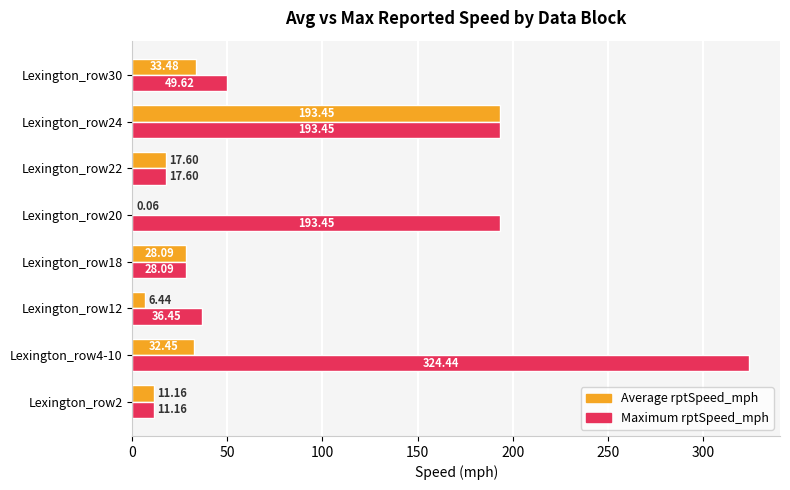

At which category is the sum across all series the highest?

Lexington_row24